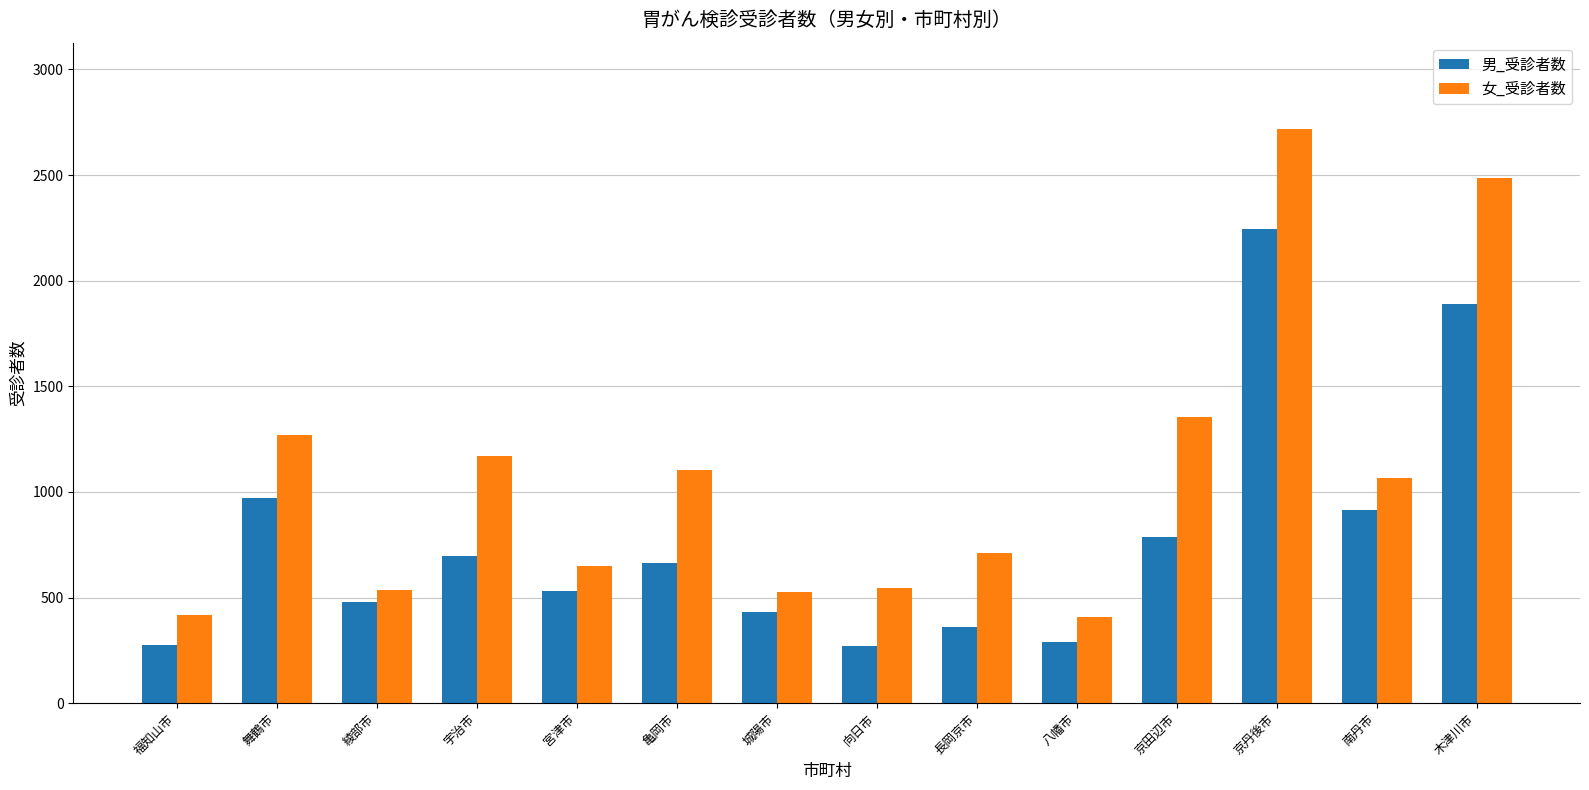

List the series in order of their peak value, lowest first.

男_受診者数, 女_受診者数